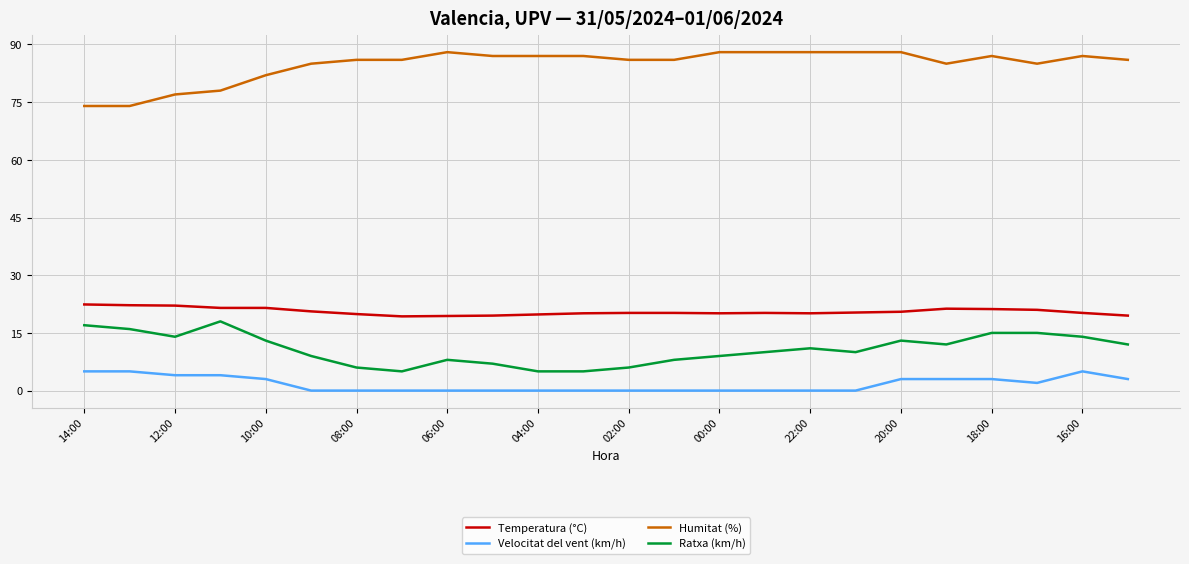

Which series has the largest total across all categories?

Humitat (%)